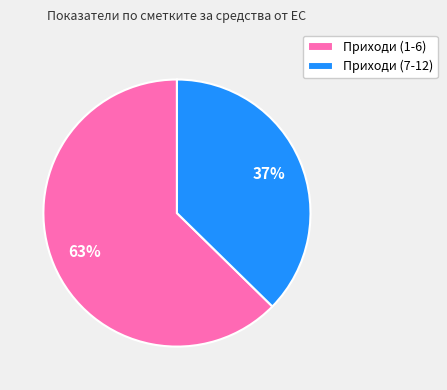

Which category has the smallest portion of the pie?

Приходи (7-12)